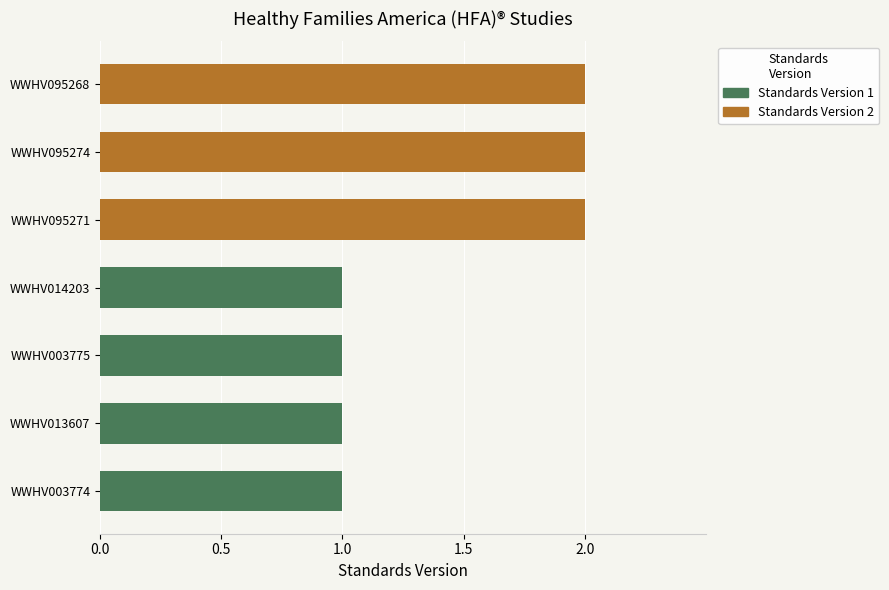

What is the average value?

1